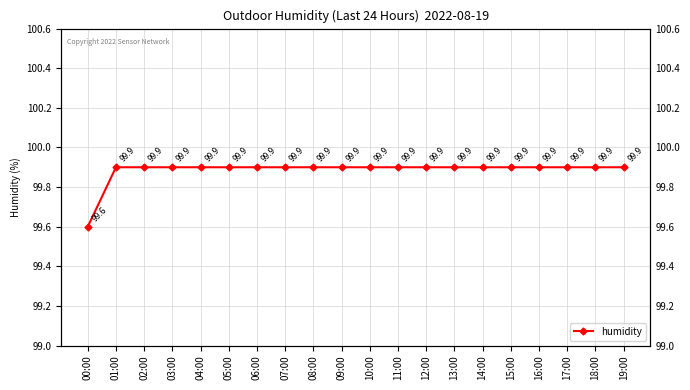

What is the difference between the maximum and minimum values?

0.3